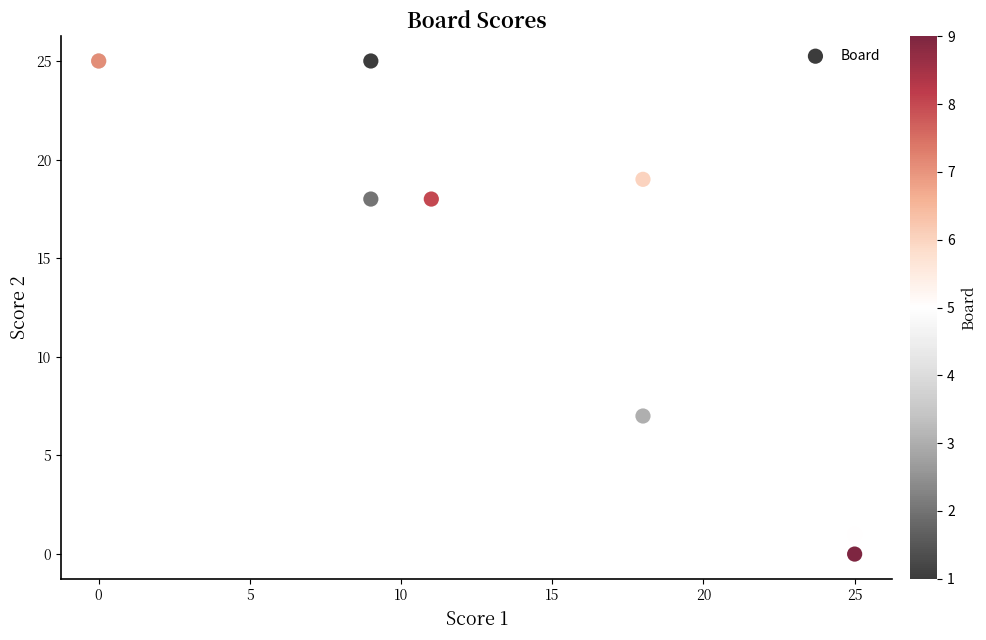

What Y value in the scatter plot is closest to 12?

7